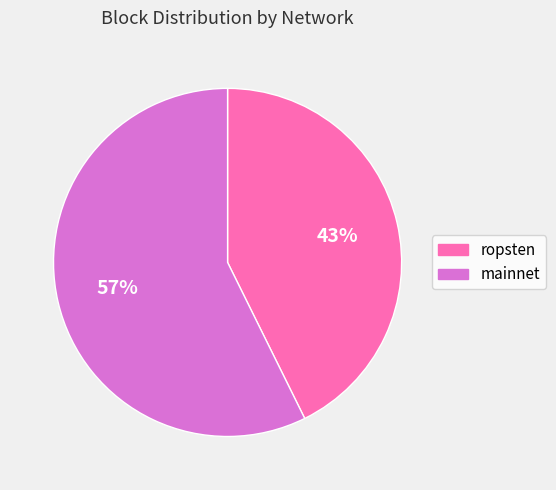

To the nearest percent, what is the combined percentage of ropsten and mainnet?

100%